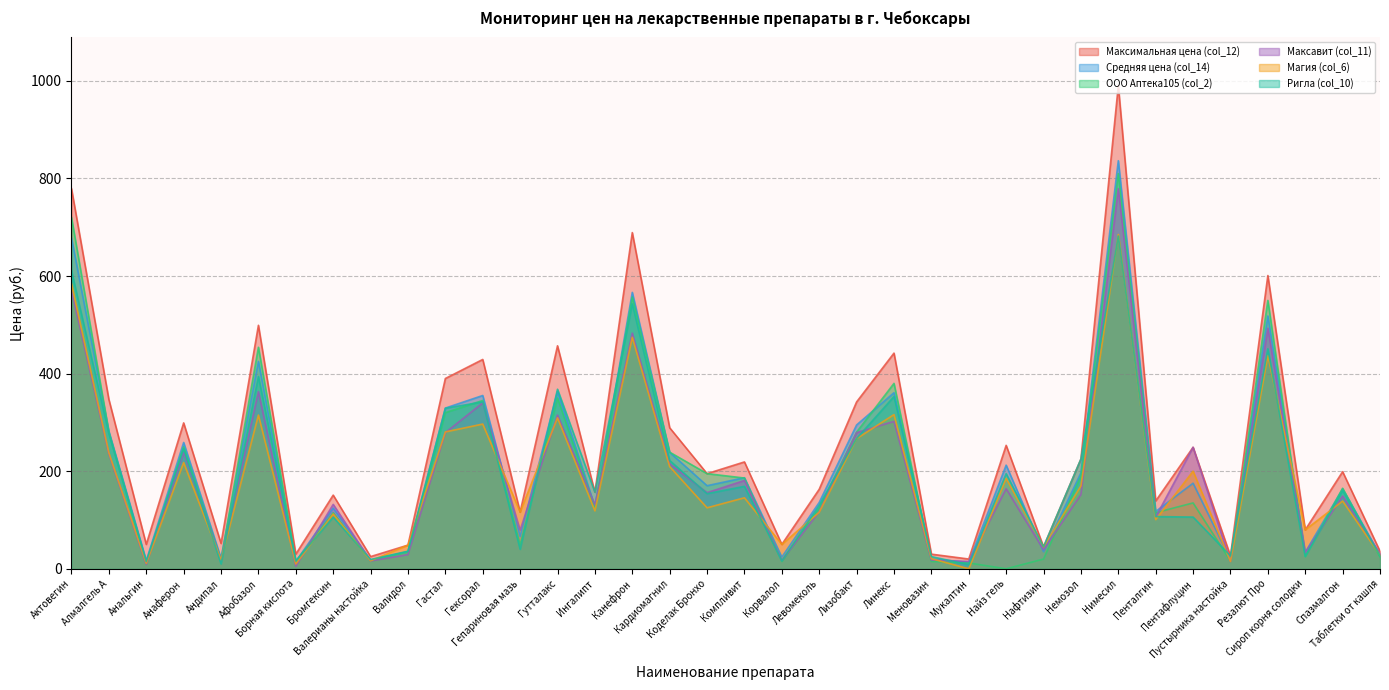

Is it true that Магия (col_6) equals 172.5 at Левомеколь?

False